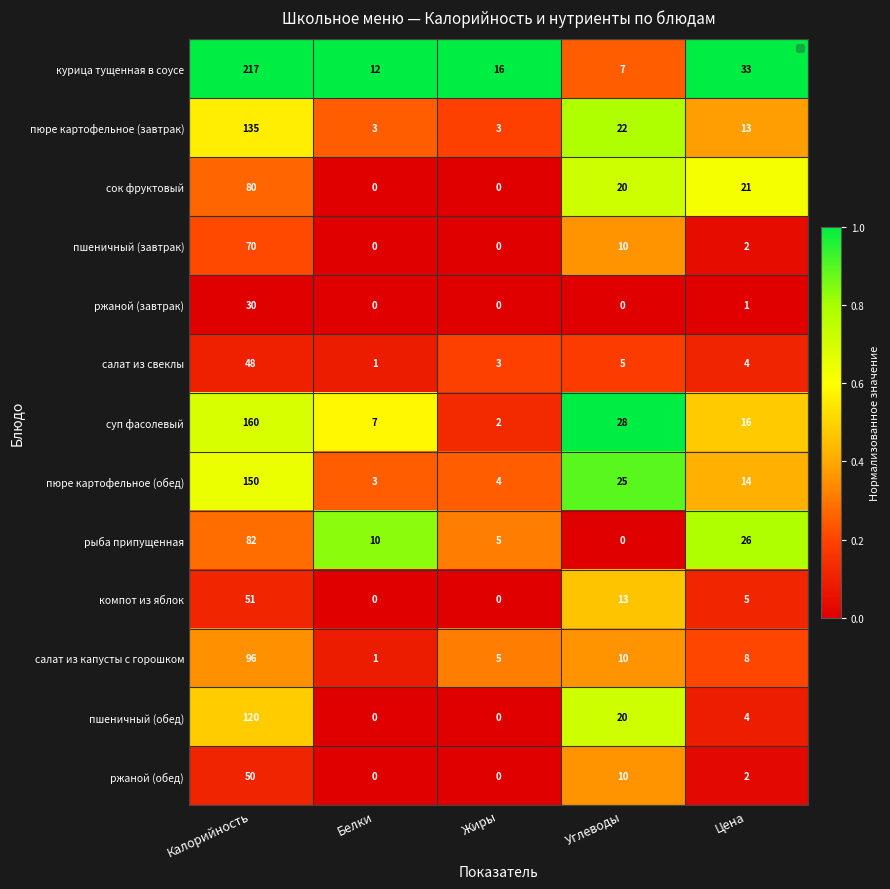

Which series has the largest total across all categories?

курица тущенная в соусе